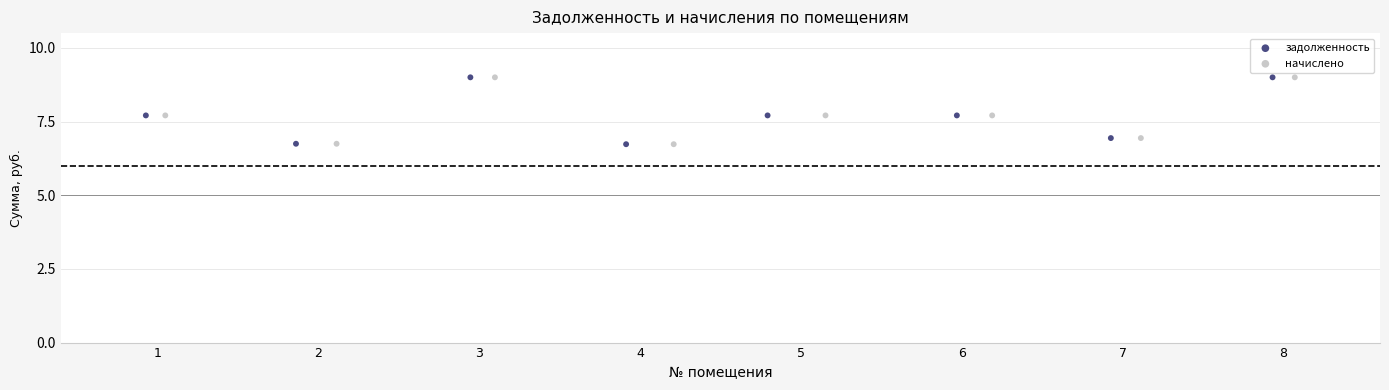

What are all the series names shown in the legend?

задолженность, начислено